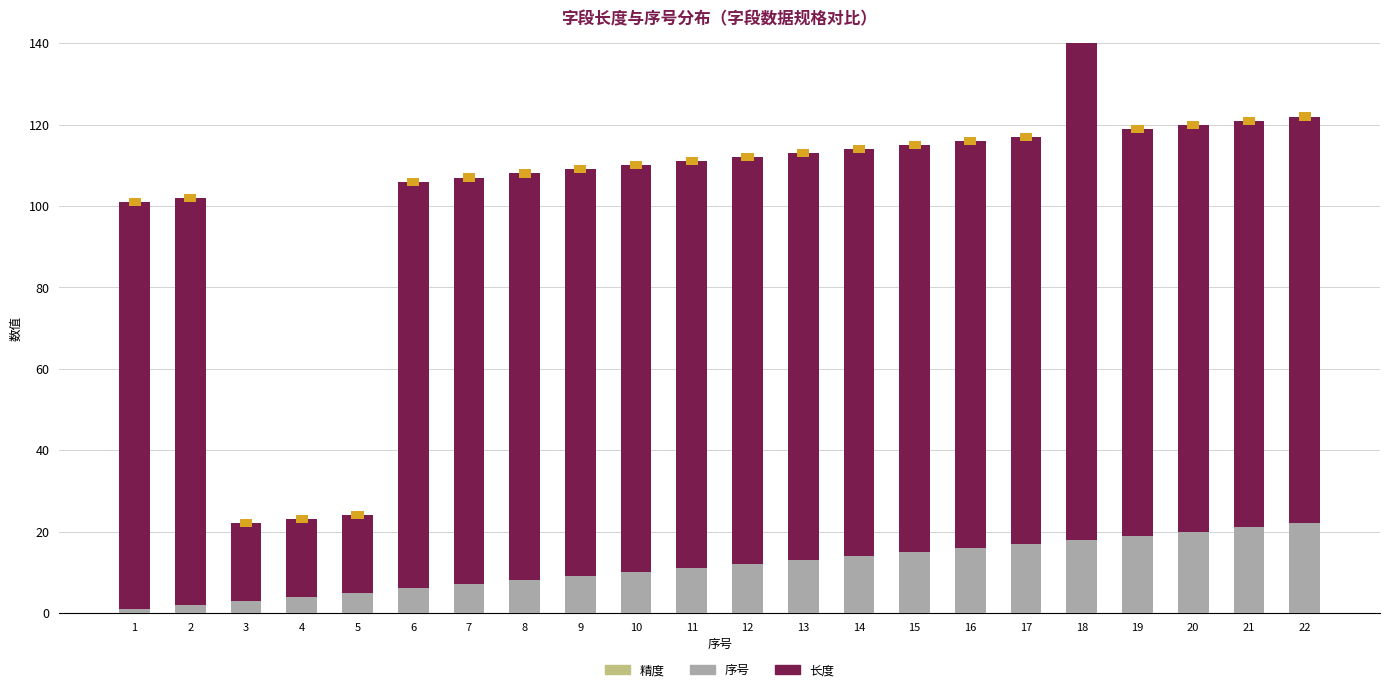

What is the highest value of the 精度 series?

2